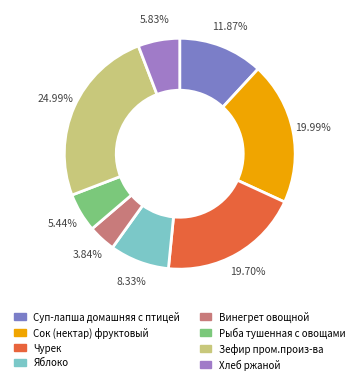

To the nearest percent, what is the difference between the Суп-лапша домашняя с птицей and Хлеб ржаной slice percentages?

6%